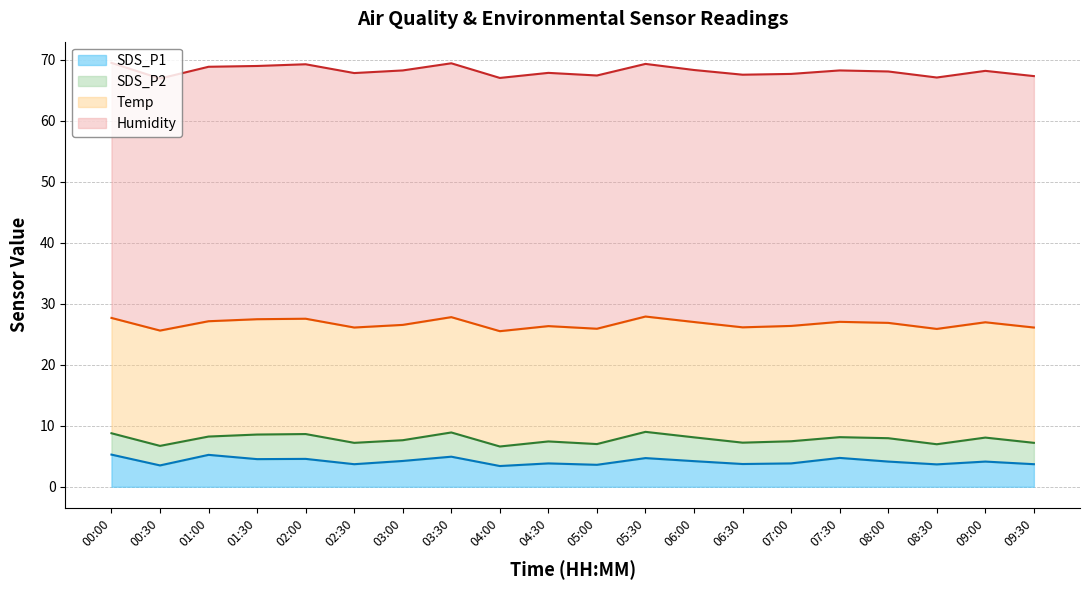

Which series has the largest range (max minus min)?

SDS_P1